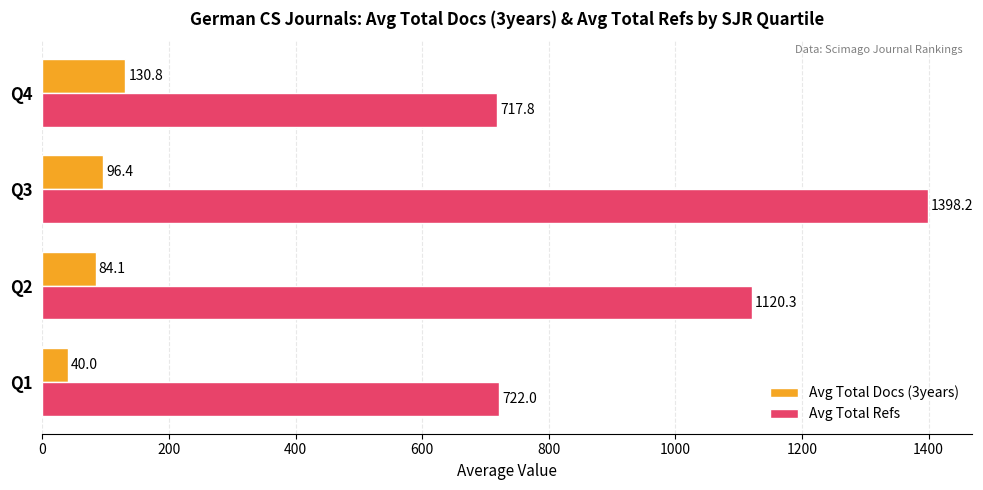

Count the number of categories in the chart.

4